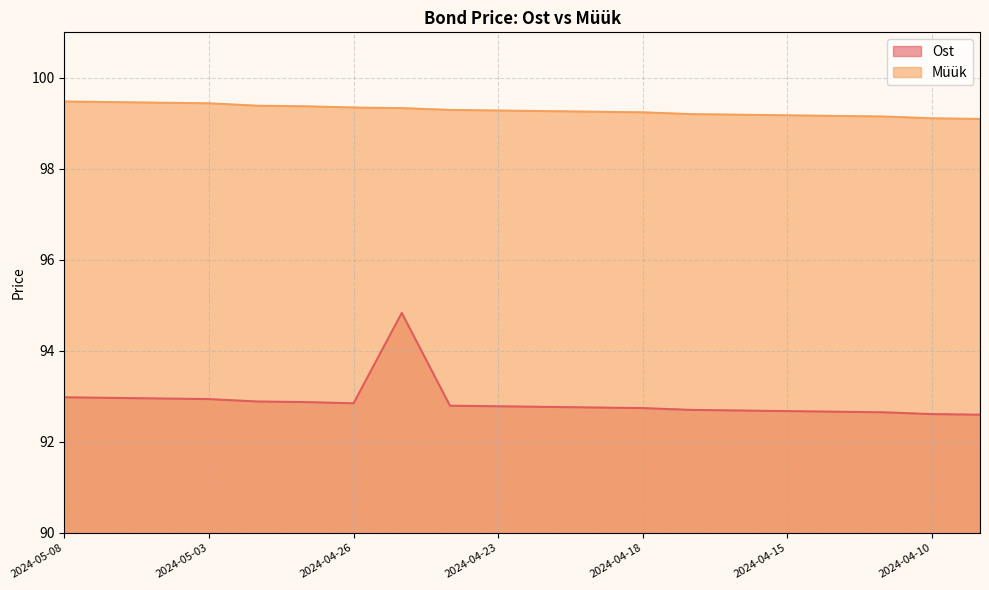

What is the approximate value of Müük at 2024-04-15?

99.2